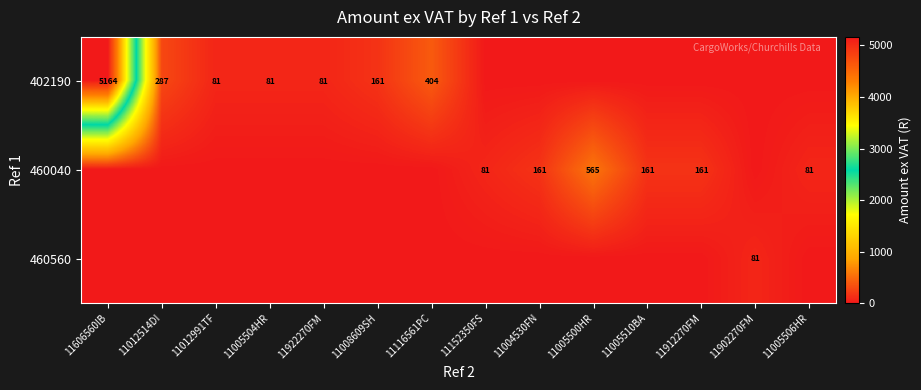

What is the total value across all series at 11005504HR?

80.7